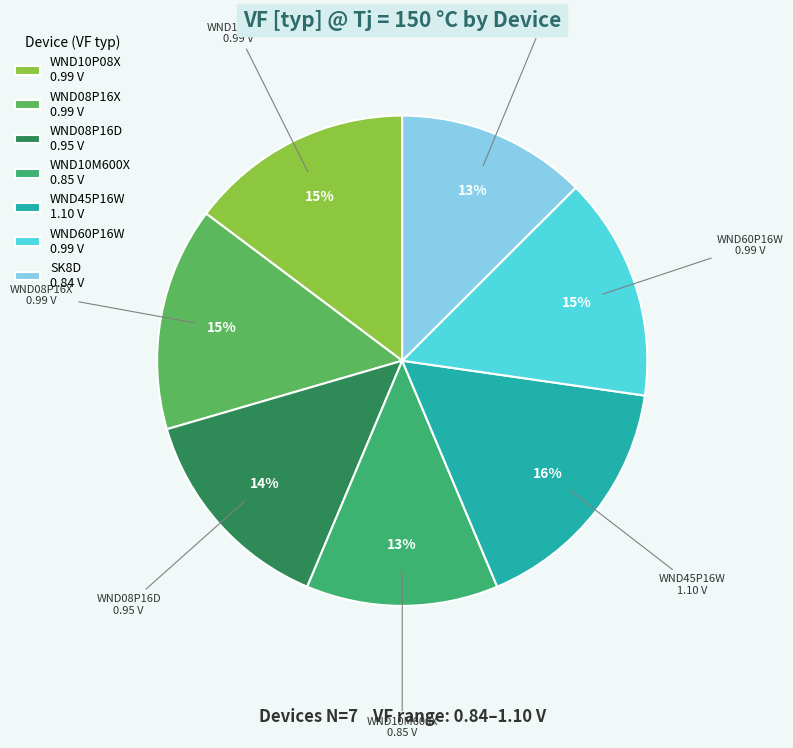

How many slices are in this pie chart?

7